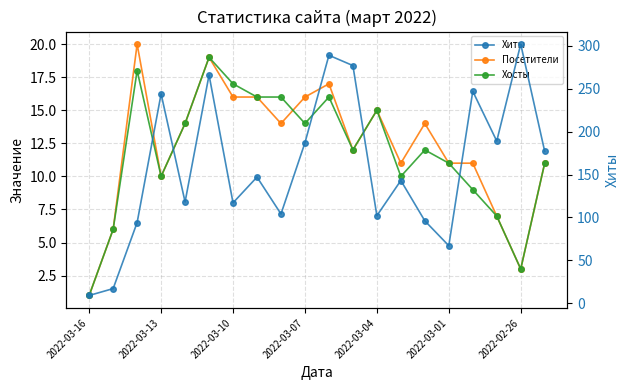

Which category has the lowest value across all series?

2022-03-16